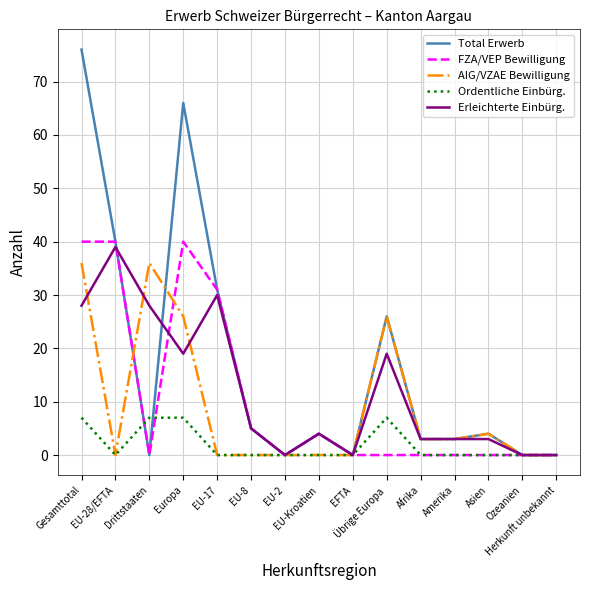

What is the greatest value displayed?

76